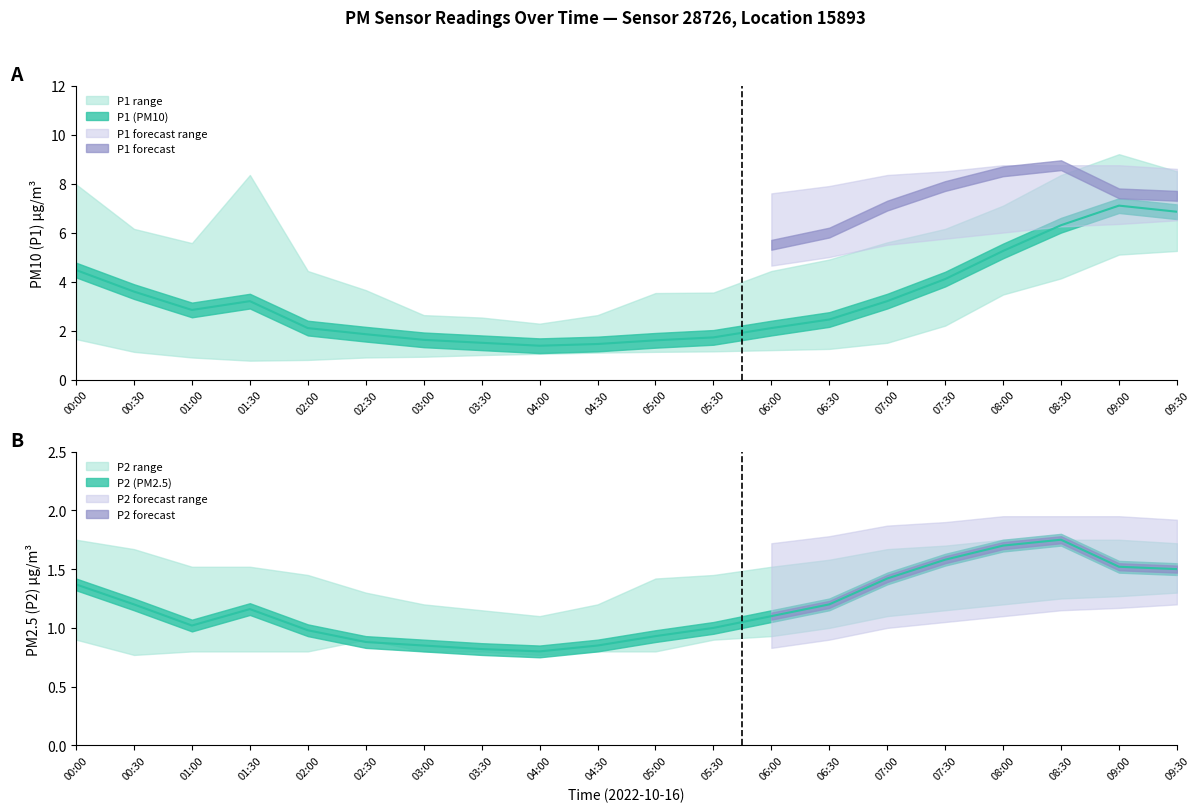

At how many categories does at least one series exceed 1?

20